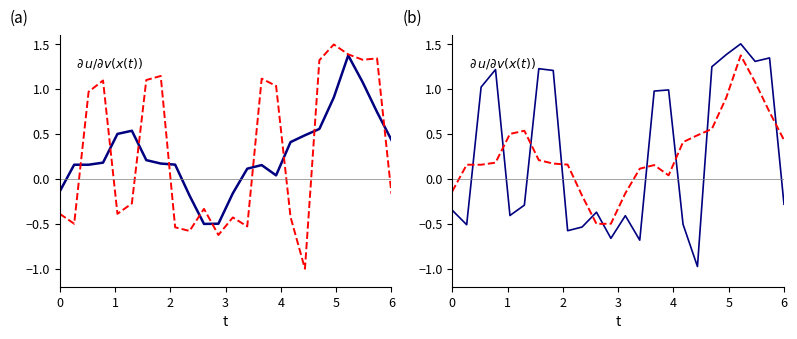

What are all the series names shown in the legend?

JUMADI hours, Raw hours, JUMADI hours (noisy), Smoothed hours